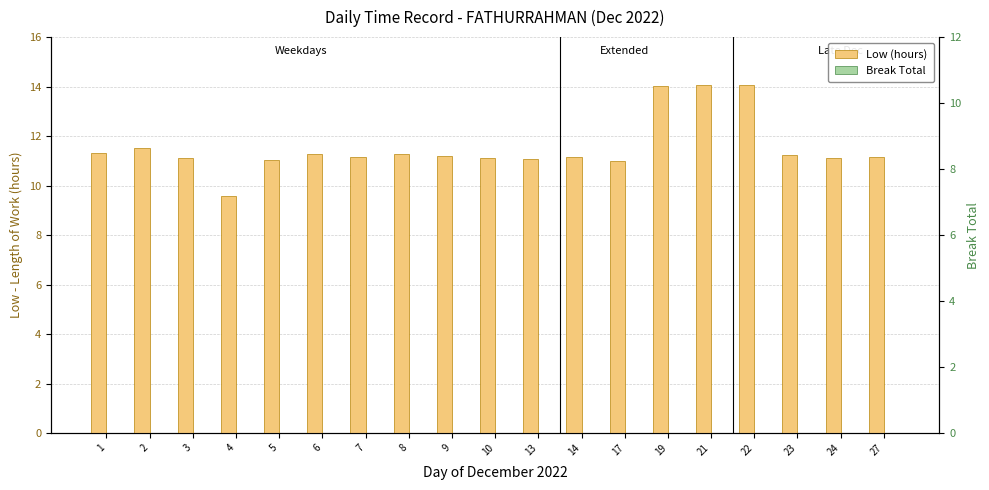

Reading right to left, extract all data points from this chart.

Low (hours): 27=11.1	24=11.1	23=11.2	22=14.1	21=14.1	19=14.0	17=11.0	14=11.2	13=11.1	10=11.1	9=11.2	8=11.3	7=11.2	6=11.3	5=11.0	4=9.6	3=11.1	2=11.5	1=11.3
Break Total: 27=0.0	24=0.0	23=0.0	22=0.0	21=0.0	19=0.0	17=0.0	14=0.0	13=0.0	10=0.0	9=0.0	8=0.0	7=0.0	6=0.0	5=0.0	4=0.0	3=0.0	2=0.0	1=0.0